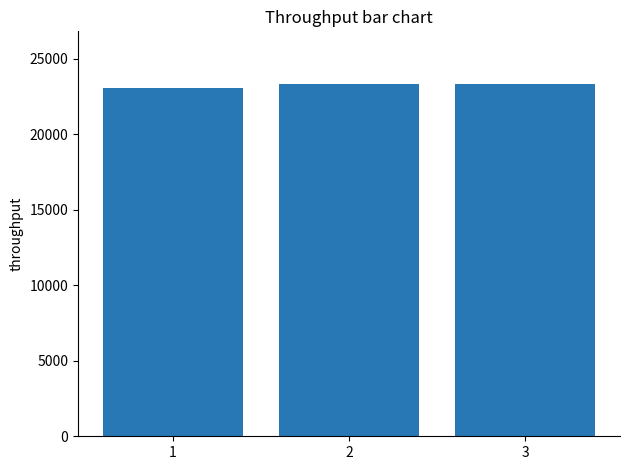

Approximately how many times larger is the value at 3 compared to 1?

1.0